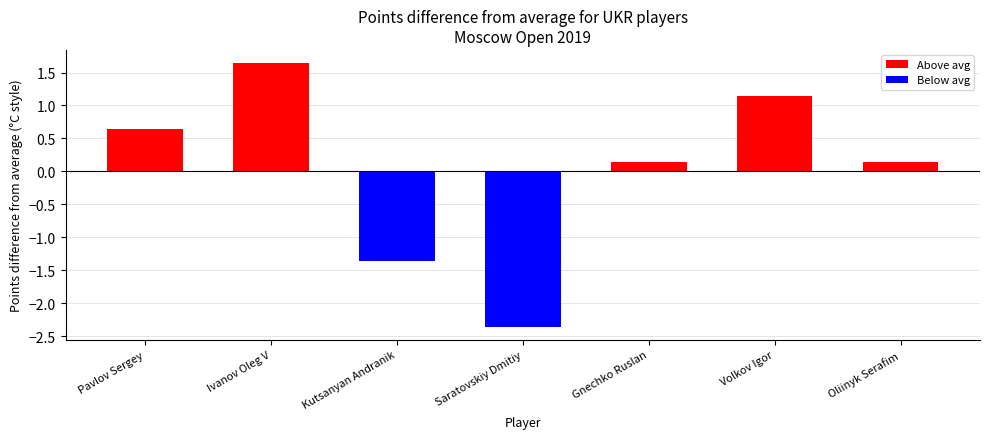

Rank the categories by value from lowest to highest.

Saratovskiy Dmitiy, Kutsanyan Andranik, Gnechko Ruslan, Oliinyk Serafim, Pavlov Sergey, Volkov Igor, Ivanov Oleg V